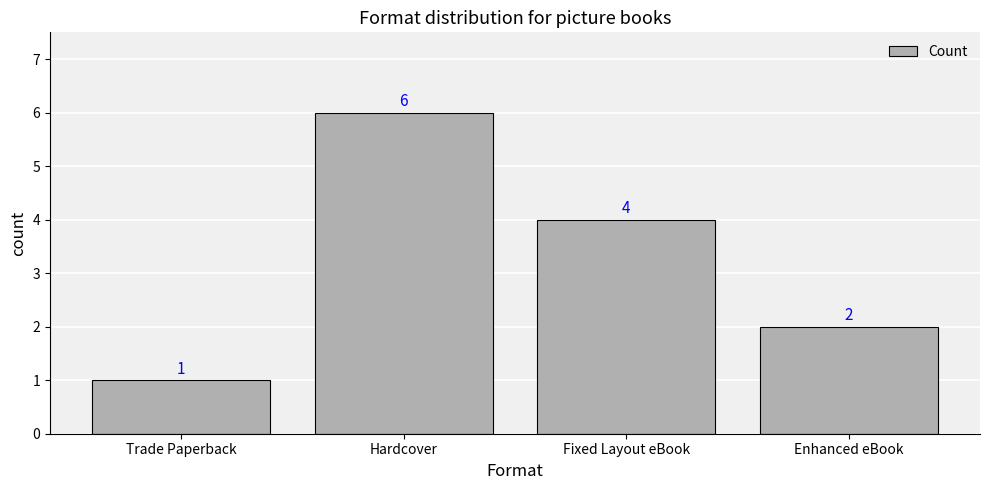

Which category has the highest value across all series?

Hardcover